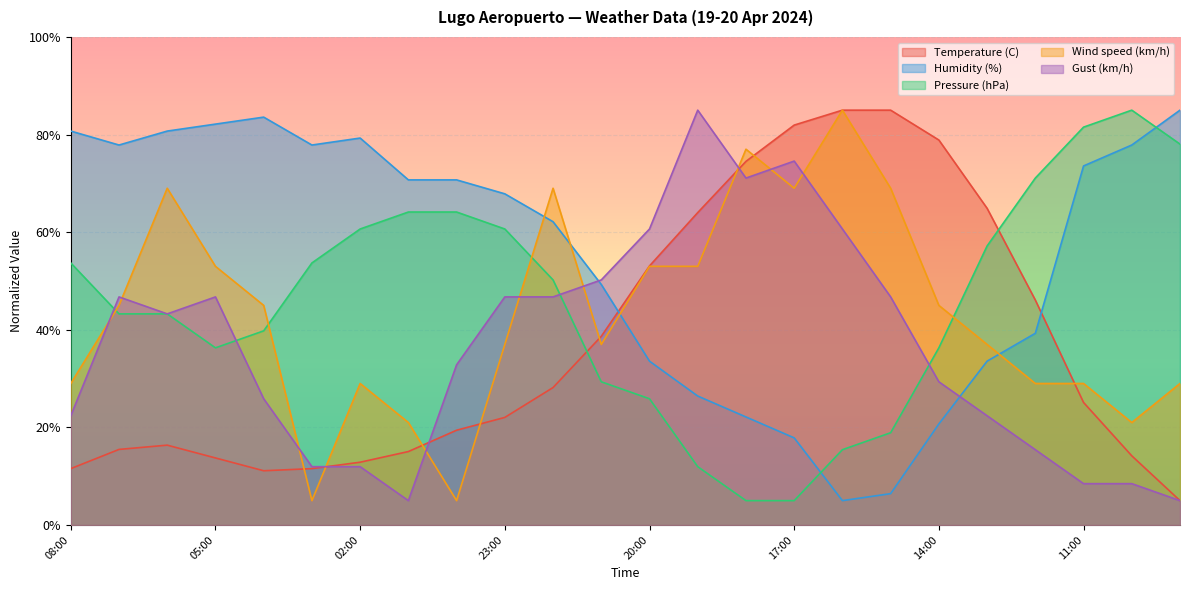

What is the label of the 16th point from the left?

17:00